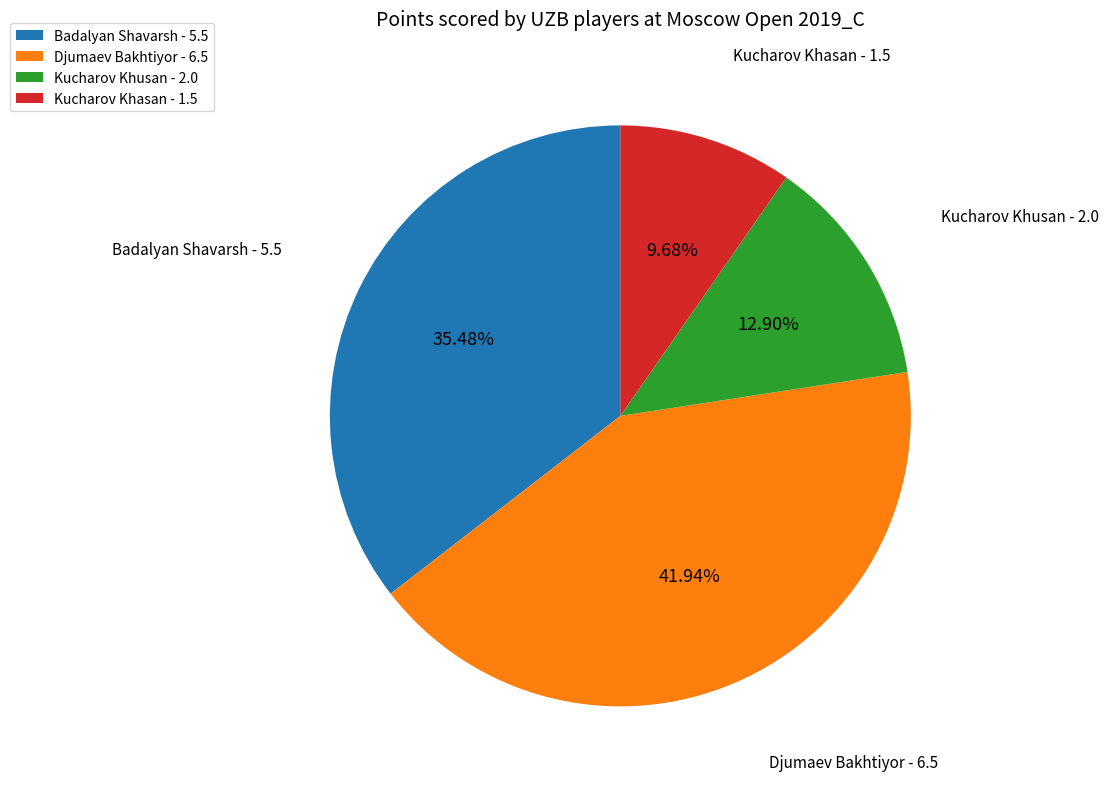

Approximately how many times larger is the value at Kucharov Khusan - 2.0 compared to Djumaev Bakhtiyor - 6.5?

0.3